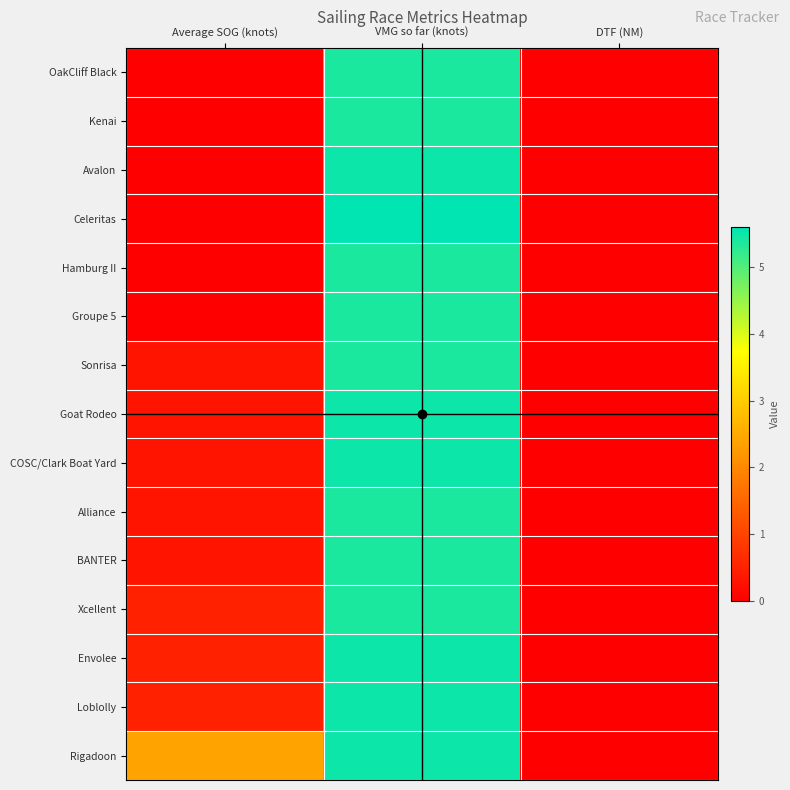

At which category is the sum across all series the highest?

VMG so far (knots)